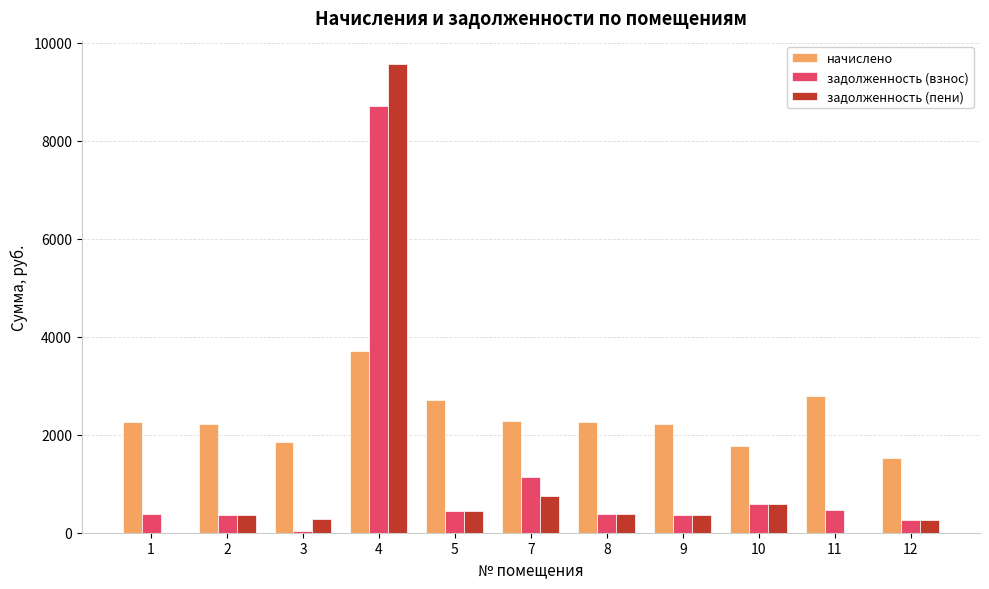

Where is задолженность (пени) nearest to the value 4784?

7